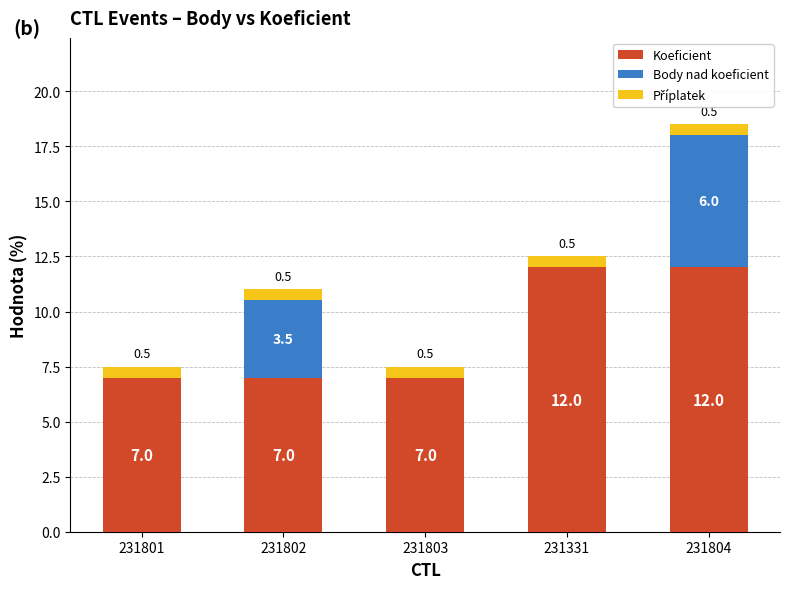

What is the maximum value for Koeficient?

12.0